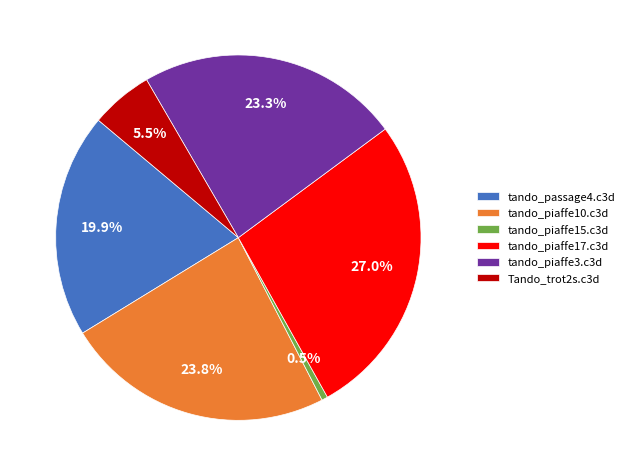

The tando_passage4.c3d slice represents 20% of the pie. True or false?

True